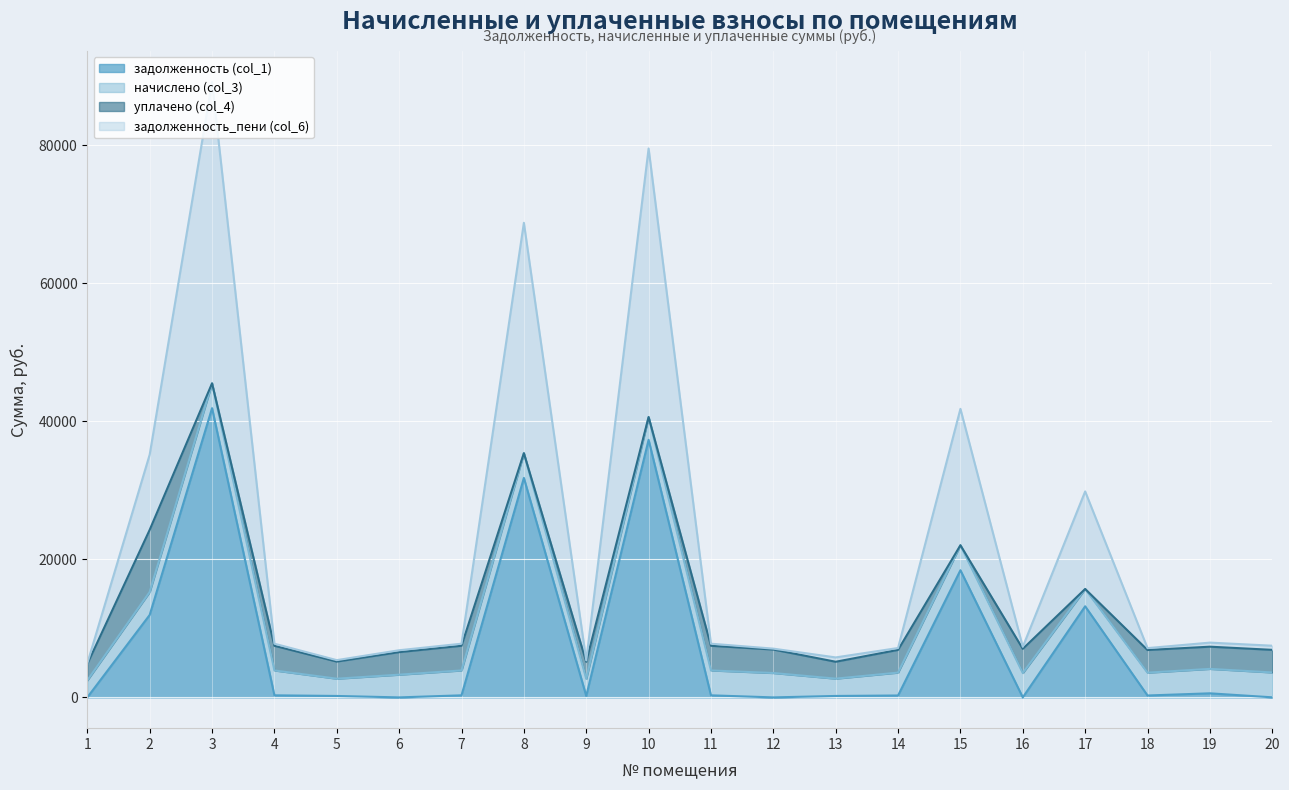

Which series has the largest total across all categories?

задолженность_пени (col_6)